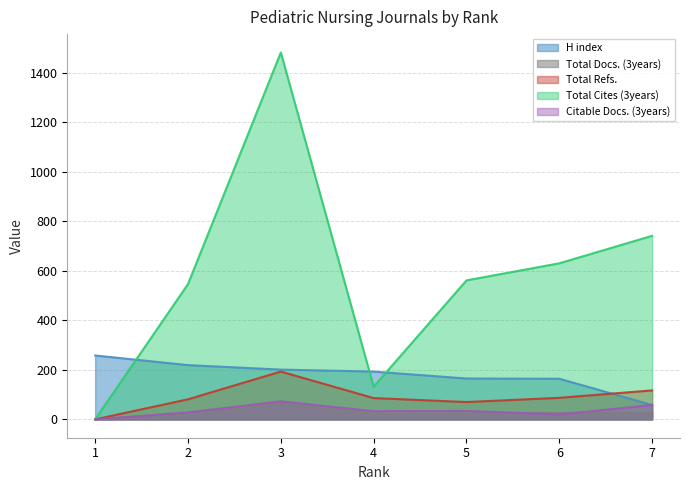

The Total Refs. series shows 59 at 3. True or false?

False